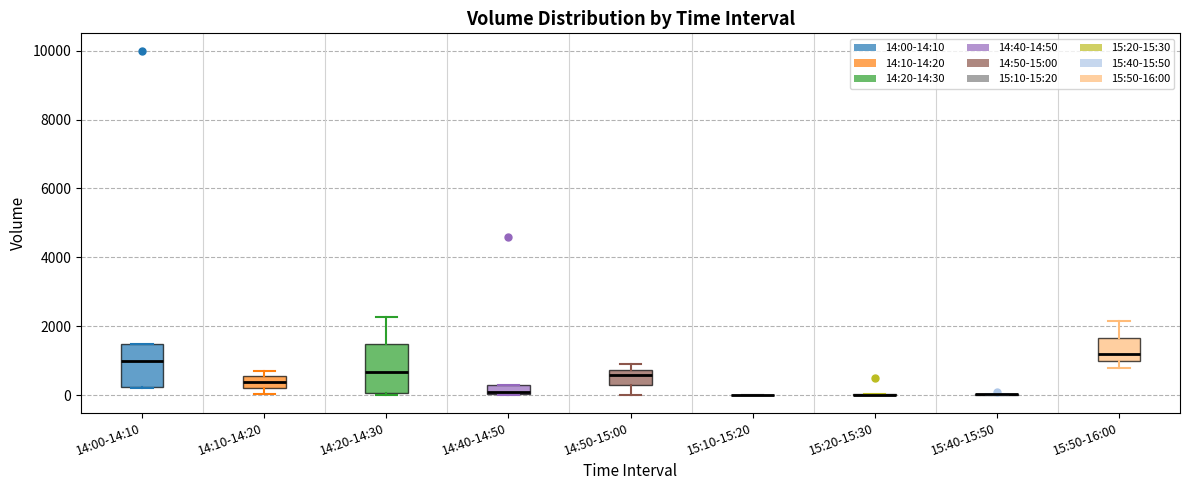

Where is the lower edge of the box for 14:10-14:20 on the y-axis? The values are not printed on the chart, so give them approximately, as read against the axis.

200